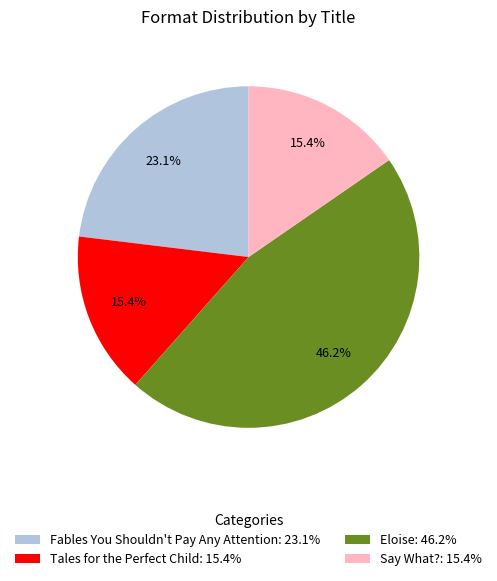

Is it true that Fables You Shouldn't Pay Any Attention is 36% of the pie?

False